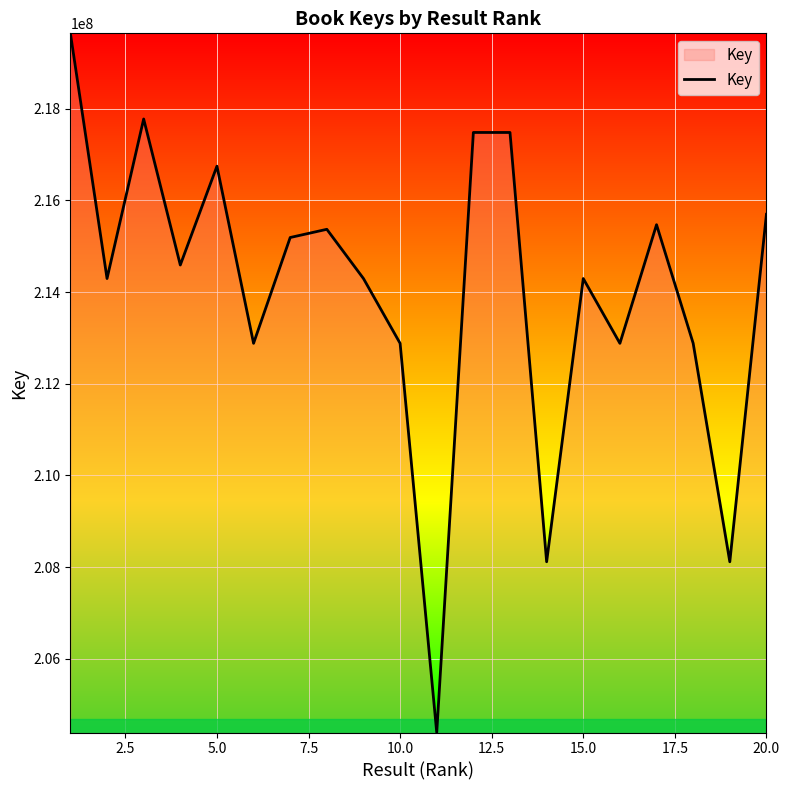

What is the minimum value shown in the chart?

204395736